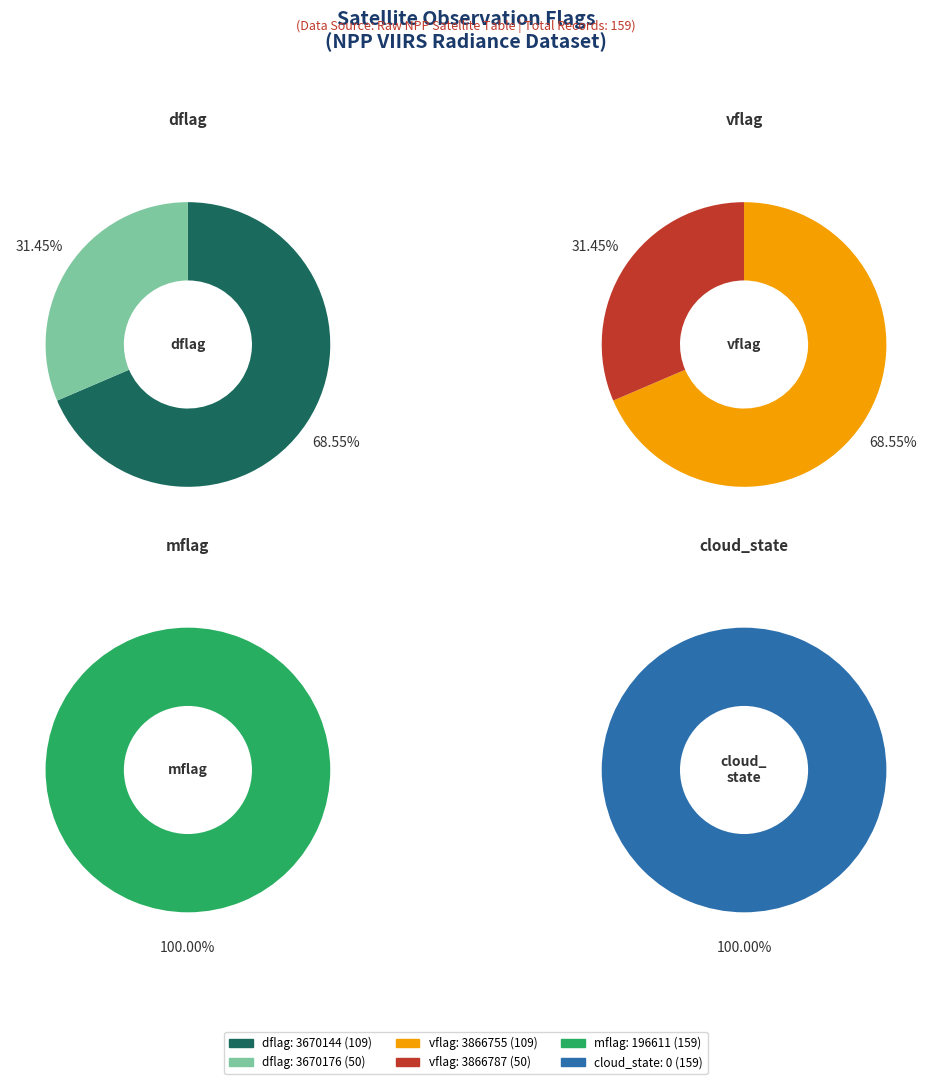

To the nearest percent, what is the average slice percentage?

50%